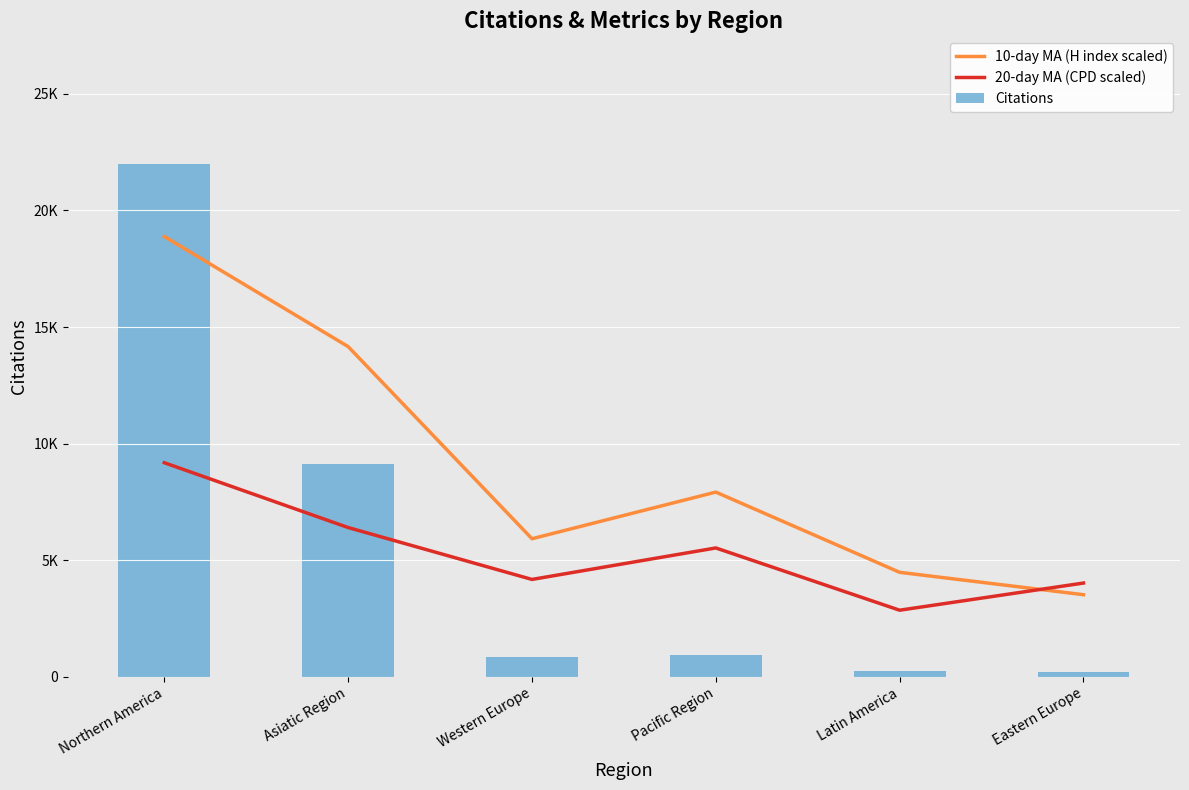

What is the average value of the 20-day MA (CPD scaled) series?

5359.2